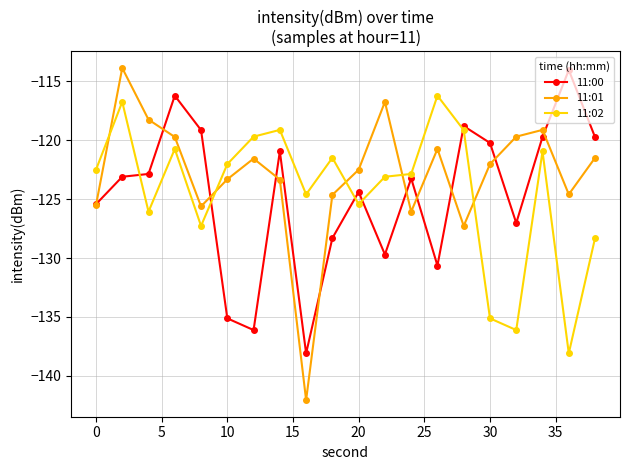

What is the value of the 11:02 point at the 5th from the left?

-127.3